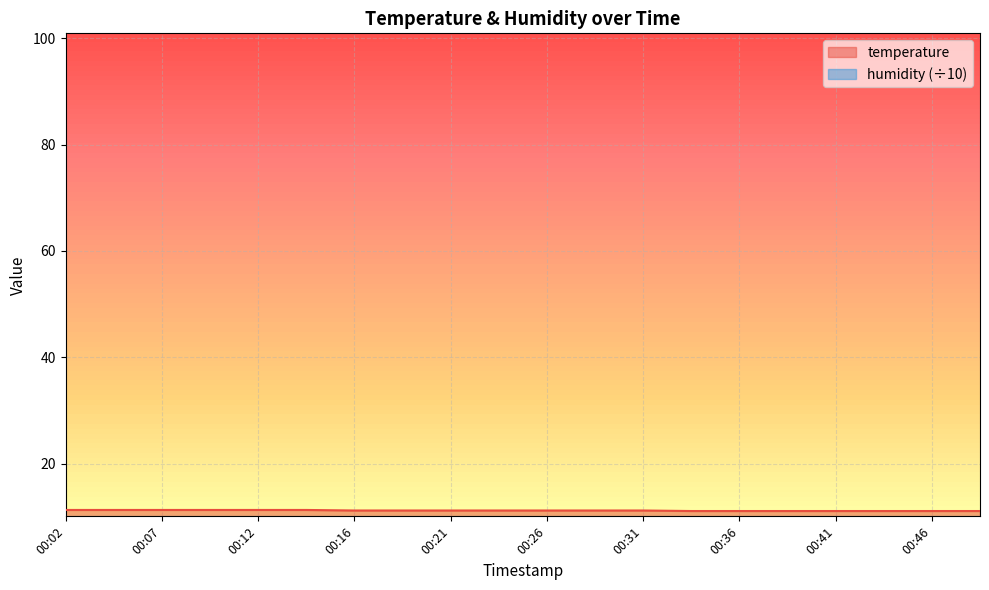

Where is the data nearest to the value 11?

00:34